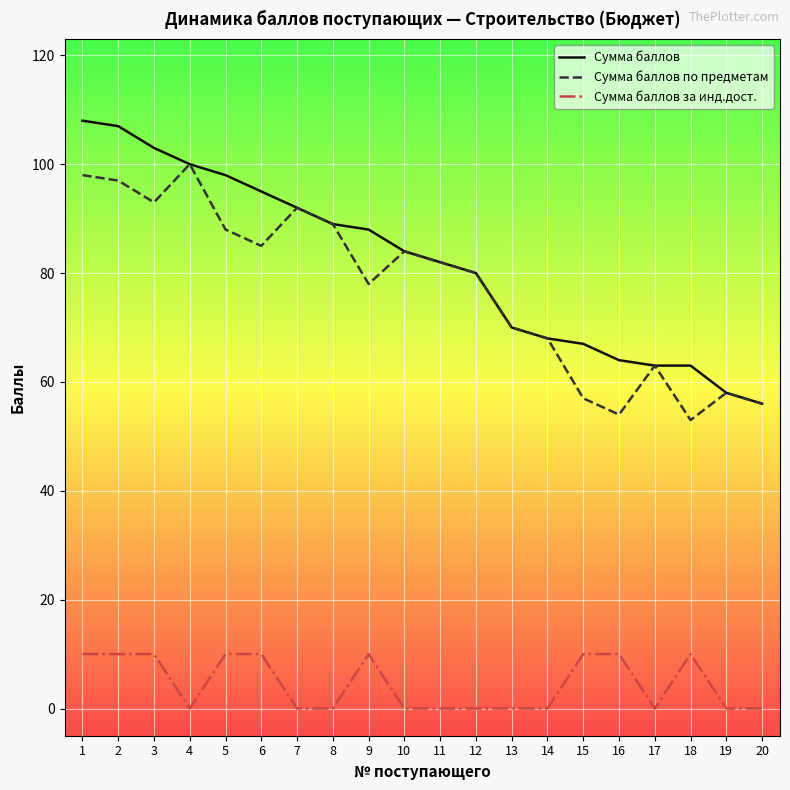

The value of Сумма баллов за инд.дост. at 15 is 10. True or false?

True